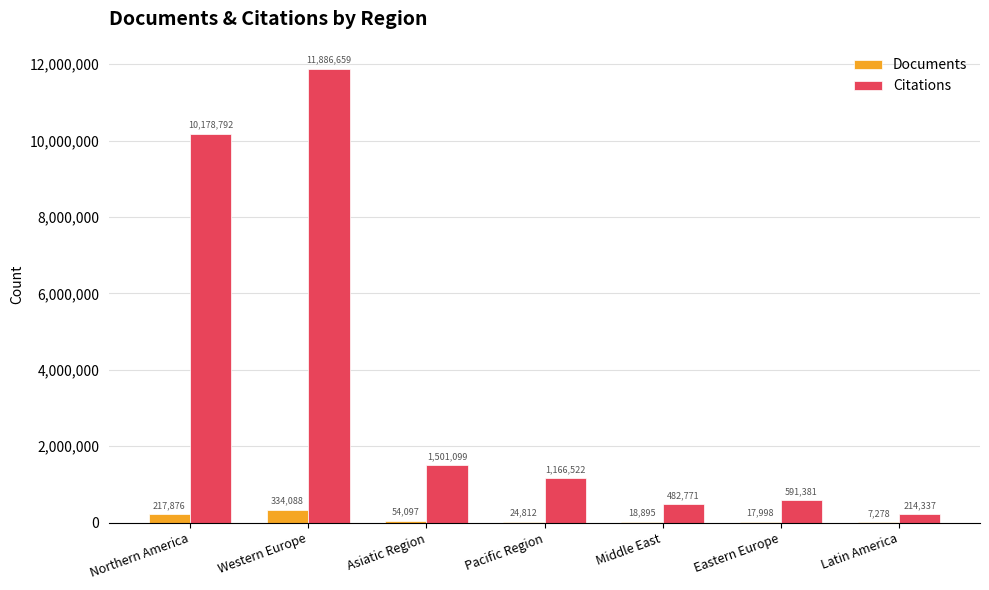

Reading left to right, what are all the values shown in this chart?

Documents: Northern America=217876	Western Europe=334088	Asiatic Region=54097	Pacific Region=24812	Middle East=18895	Eastern Europe=17998	Latin America=7278
Citations: Northern America=10178792	Western Europe=11886659	Asiatic Region=1501099	Pacific Region=1166522	Middle East=482771	Eastern Europe=591381	Latin America=214337